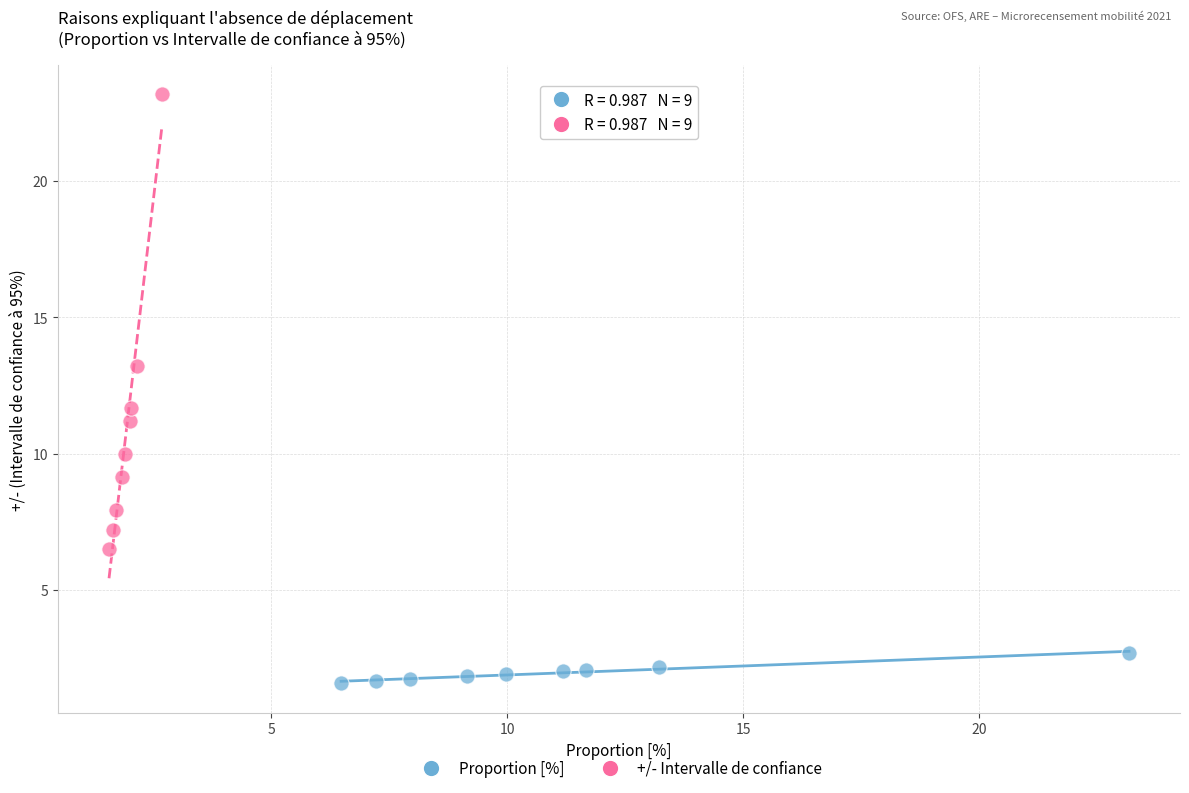

Which series has the widest spread of Y values?

+/- Intervalle de confiance